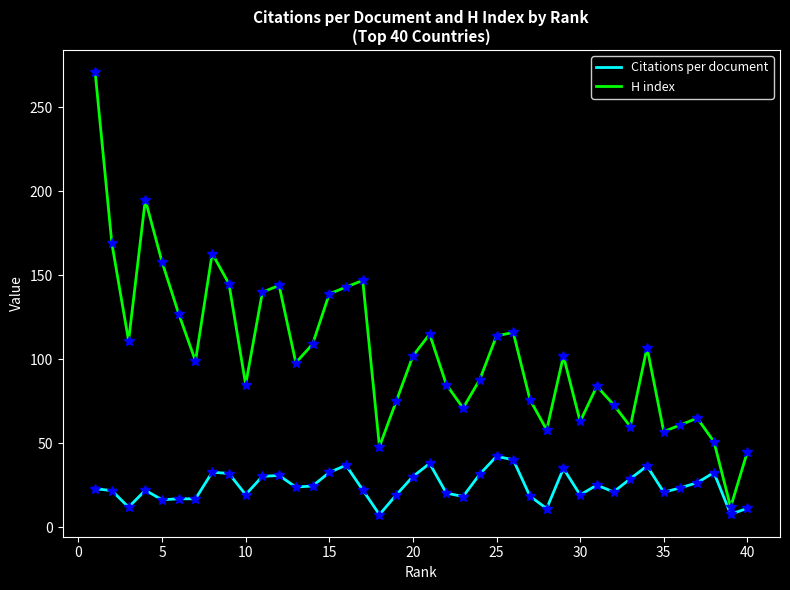

List the series in order of their overall mean, highest first.

H index, Citations per document